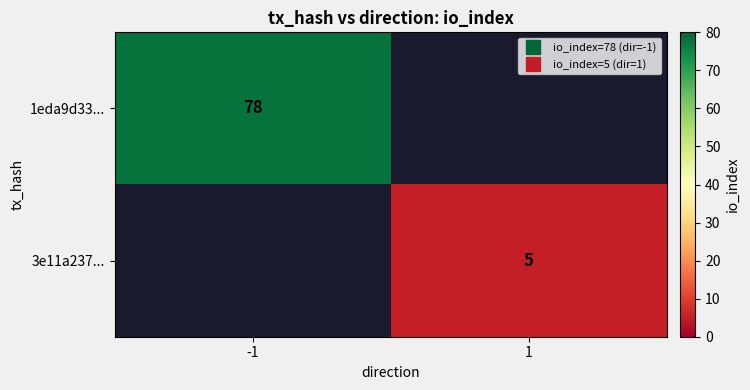

True or false: 3e11a237... has a value of 5.0 at 1.

True